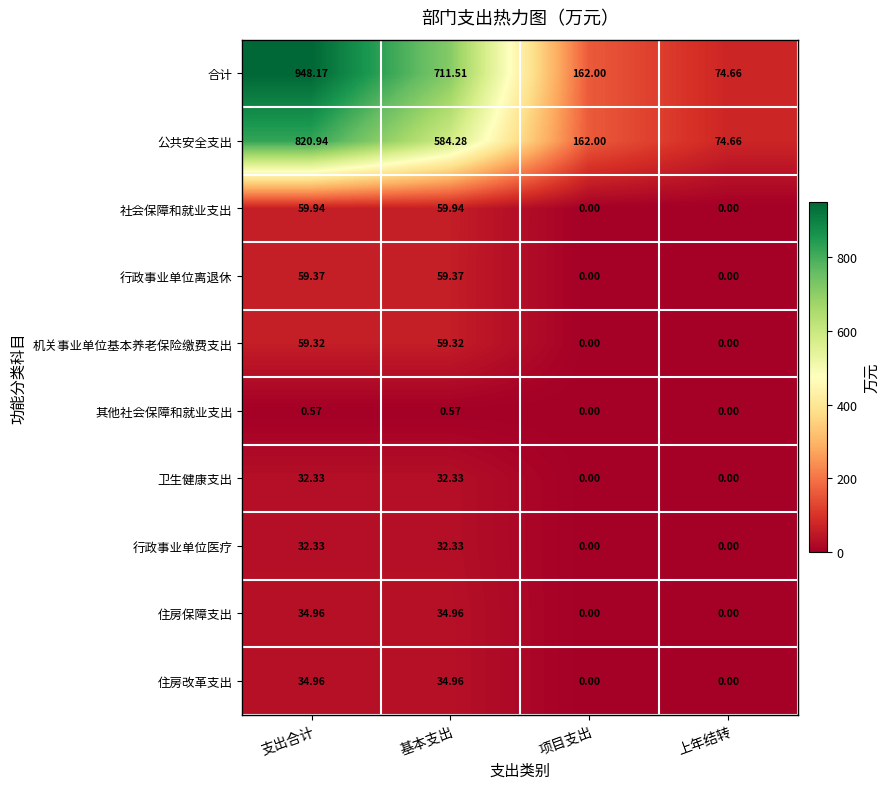

Is the value of 住房改革支出 at 项目支出 greater than the value of 行政事业单位离退休 at 基本支出?

No